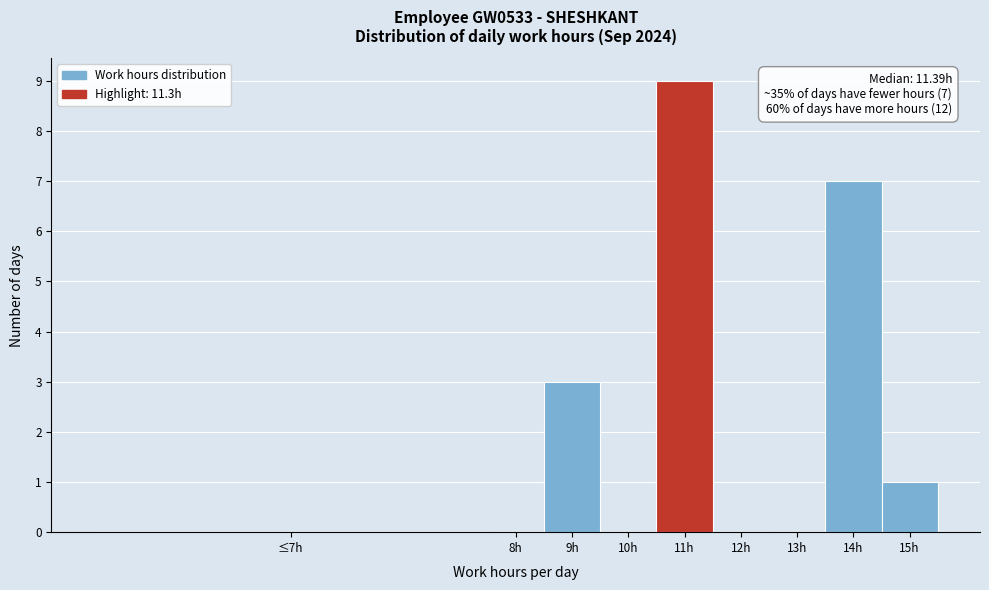

Reading right to left, extract all data points from this chart.

15h=1	14h=7	13h=0	12h=0	11h=9	10h=0	9h=3	8h=0	≤7h=0